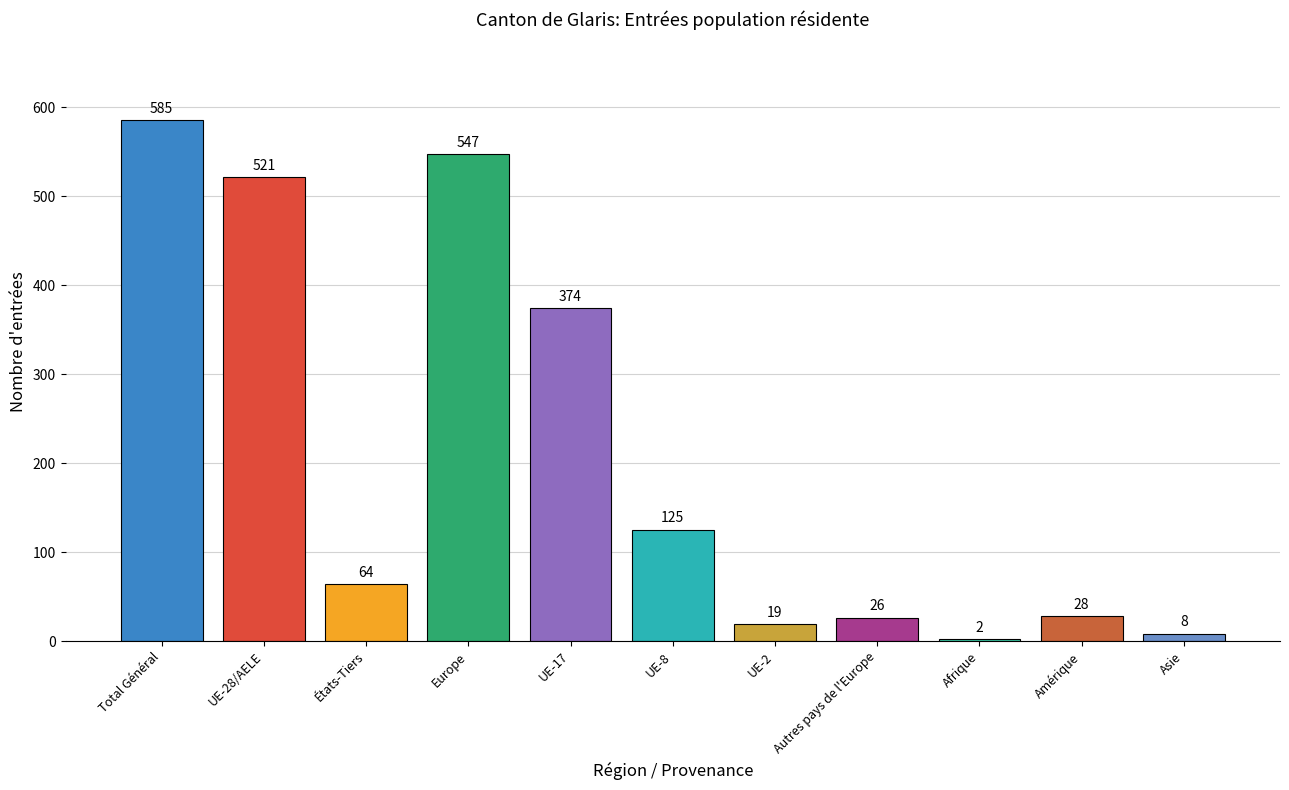

Are the bars horizontal?

No